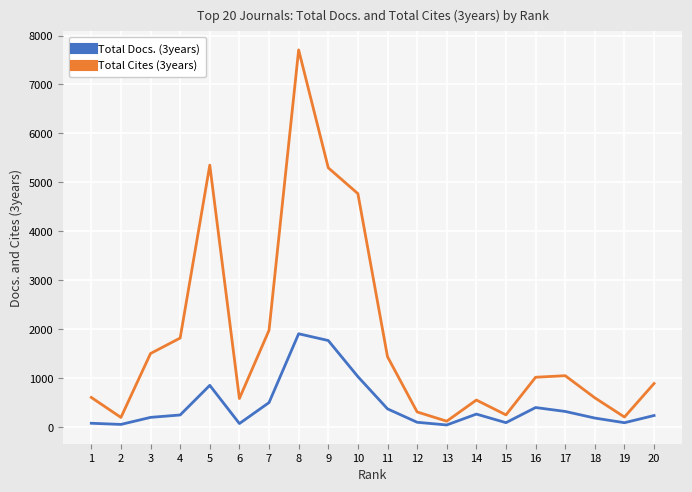

Which label corresponds to the largest value in the chart?

8